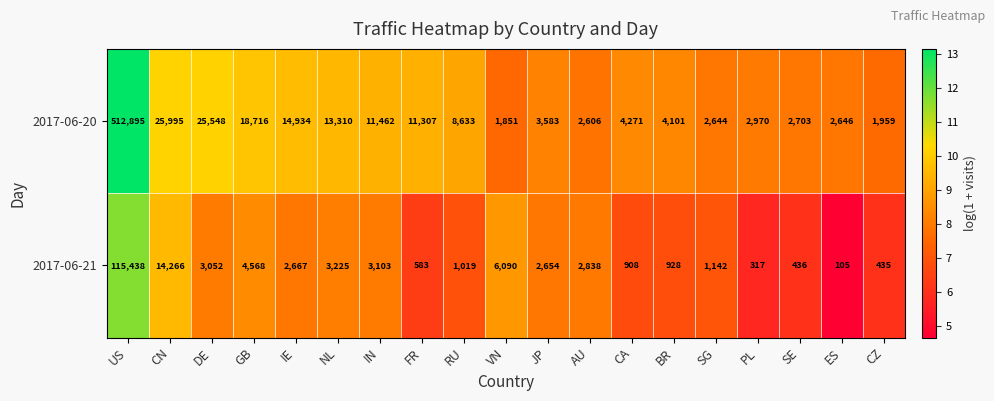

True or false: 2017-06-21 has a value of 3225 at NL.

True